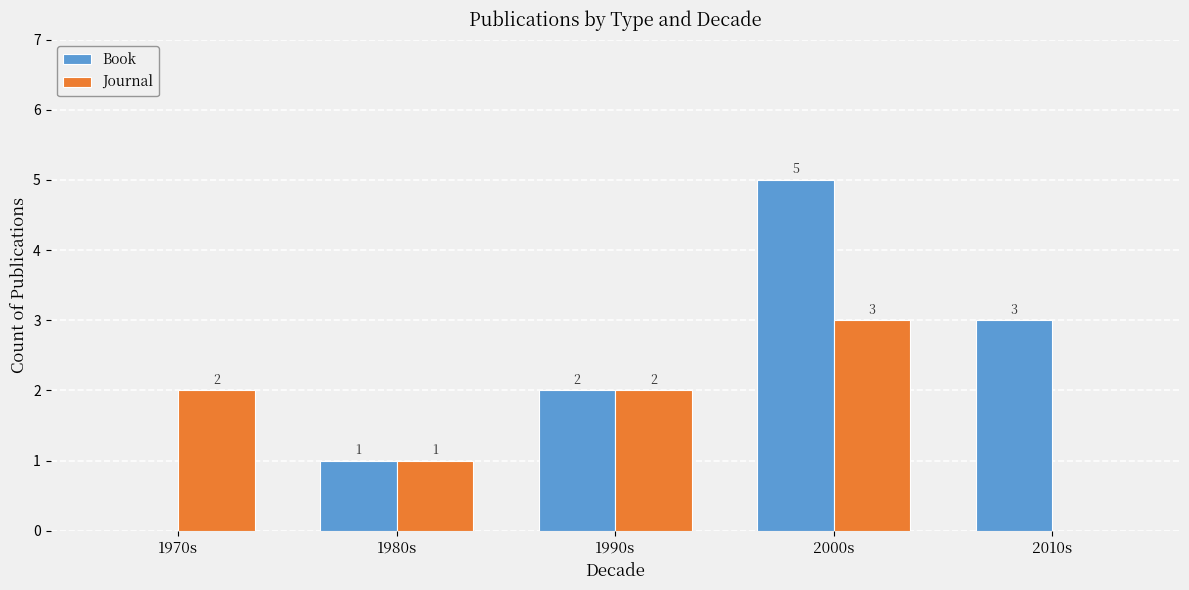

What is the sum of the Journal values at 1970s and 1990s?

4